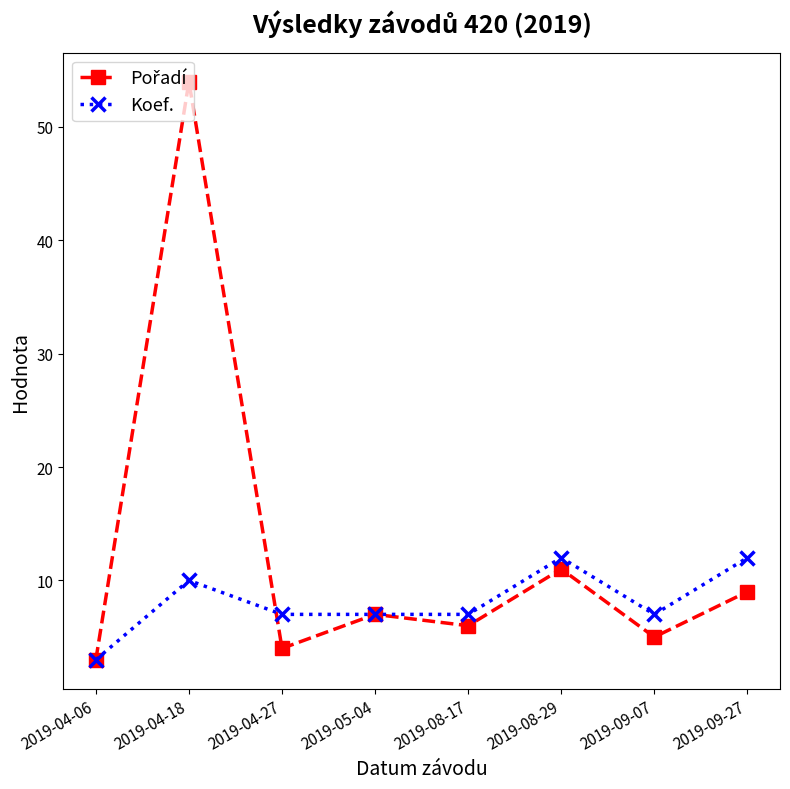

True or false: Koef. has more than 0 points higher than both neighbors.

True